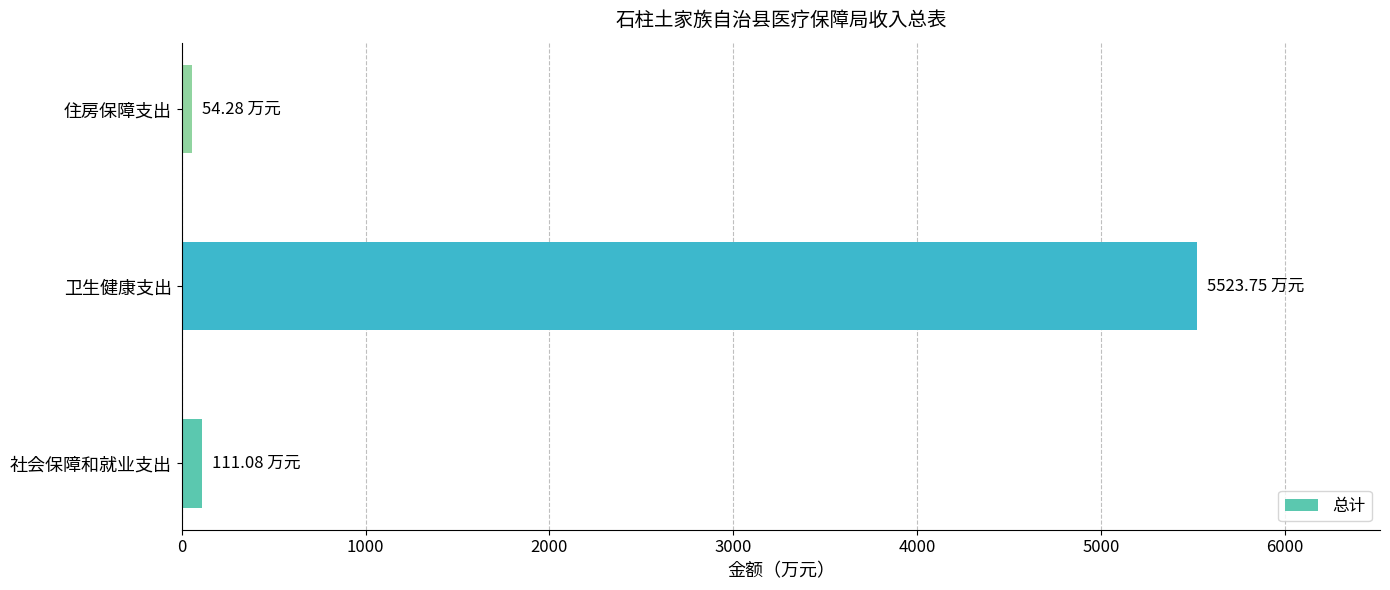

What is the sum of all values?

5689.1